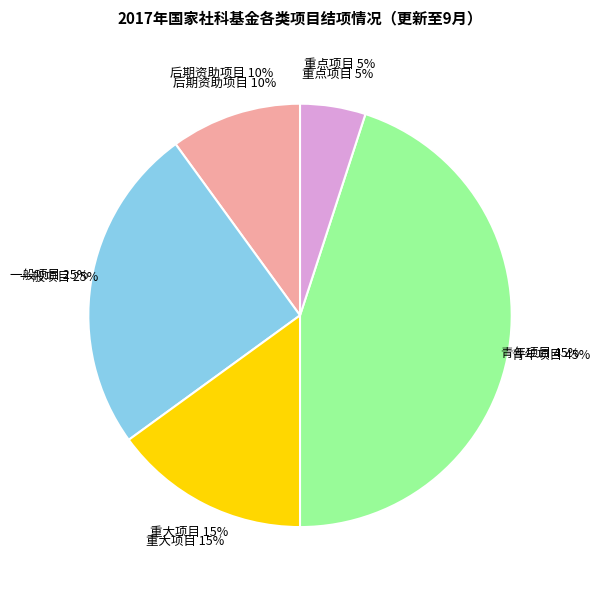

Is 后期资助项目 the majority of the pie?

No